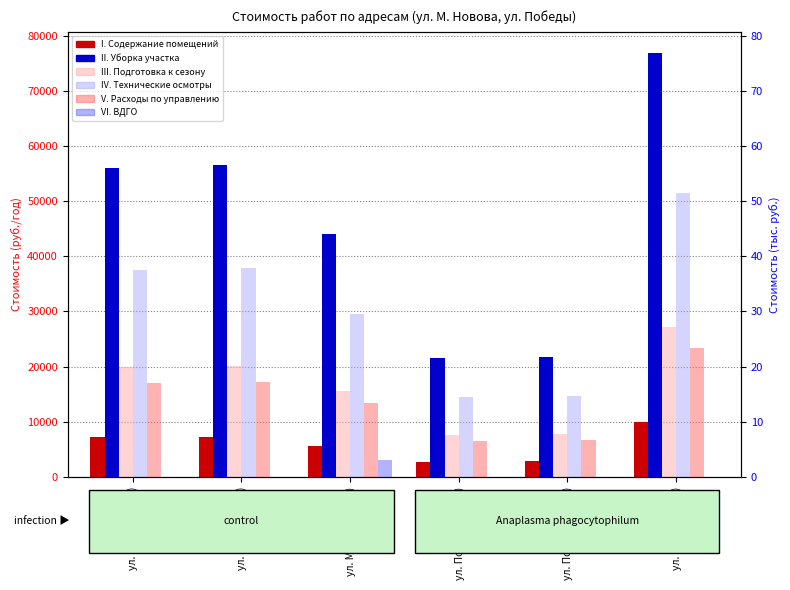

What is the label of the 6th bar from the left?

ул. Победы (106)